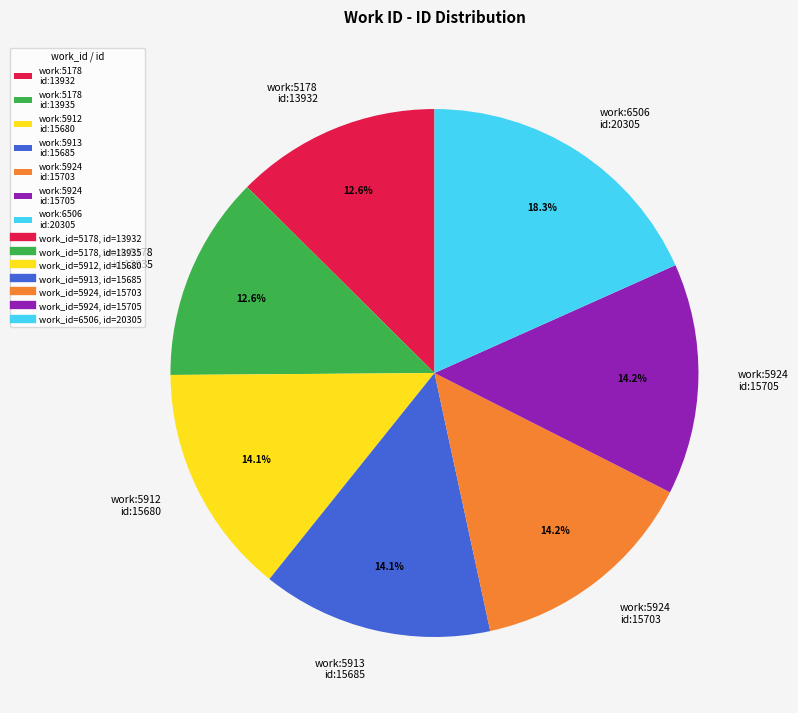

Between work:5913 id:15685 and work:6506 id:20305, which is larger?

work:6506 id:20305